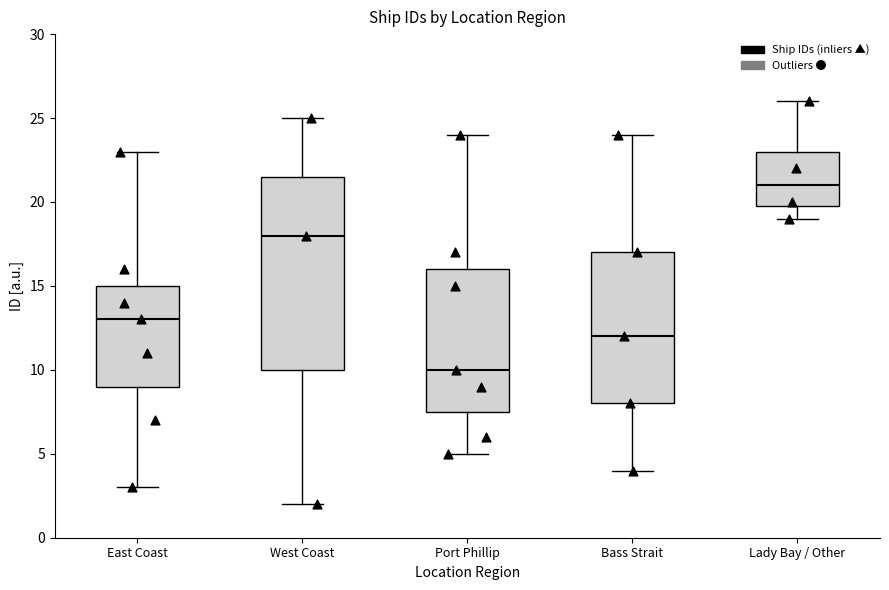

Where does the median line of the box for Lady Bay / Other sit on the y-axis? The values are not printed on the chart, so give them approximately, as read against the axis.

21.0